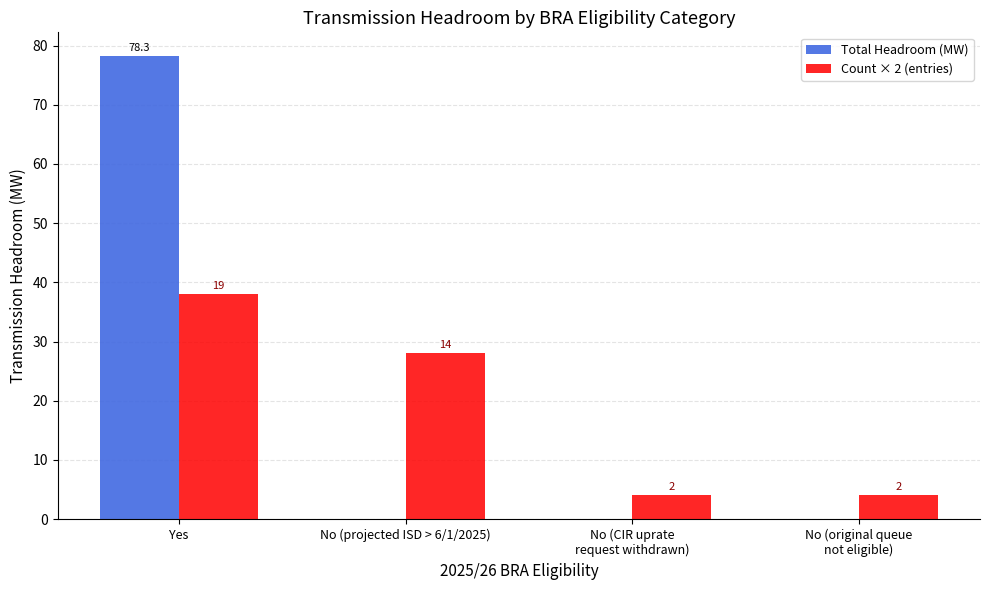

At which category does the chart reach its peak across all series?

Yes